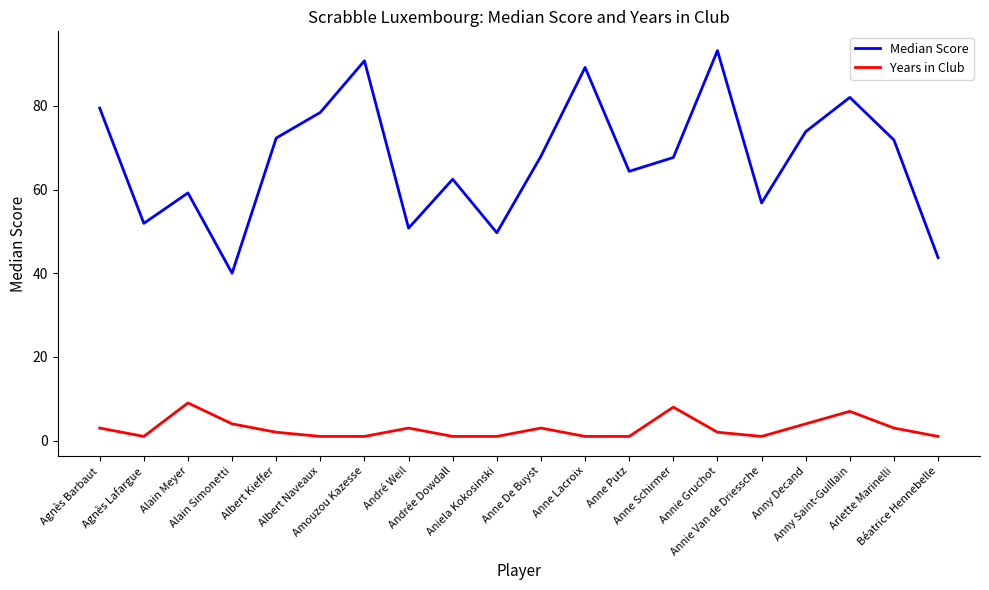

What is the total value across all series at Anne Schirmer?

75.7